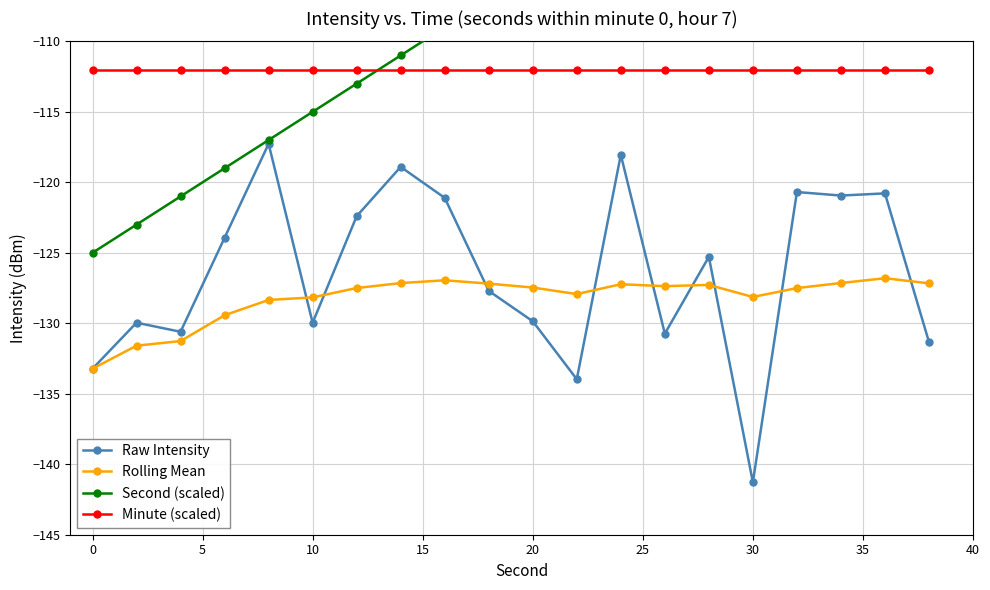

True or false: Rolling Mean and Minute (scaled) intersect in this chart.

False